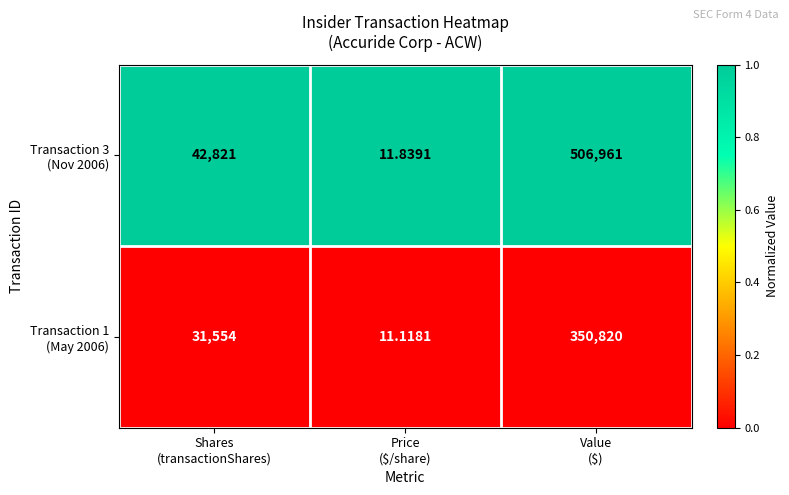

How many distinct data groups are displayed?

2